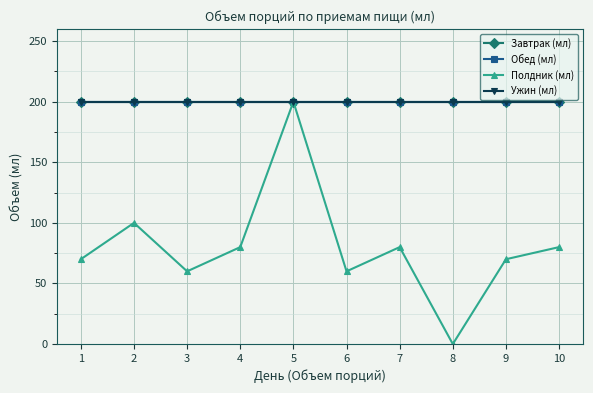

What is the spread (max minus min) of values at 7?

120